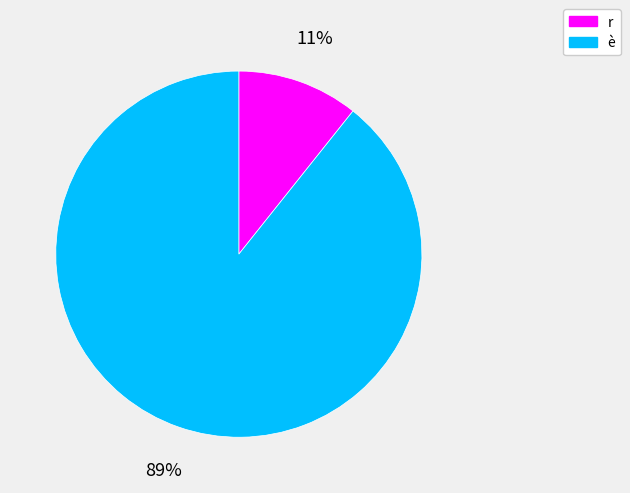

How many slices are in this pie chart?

2